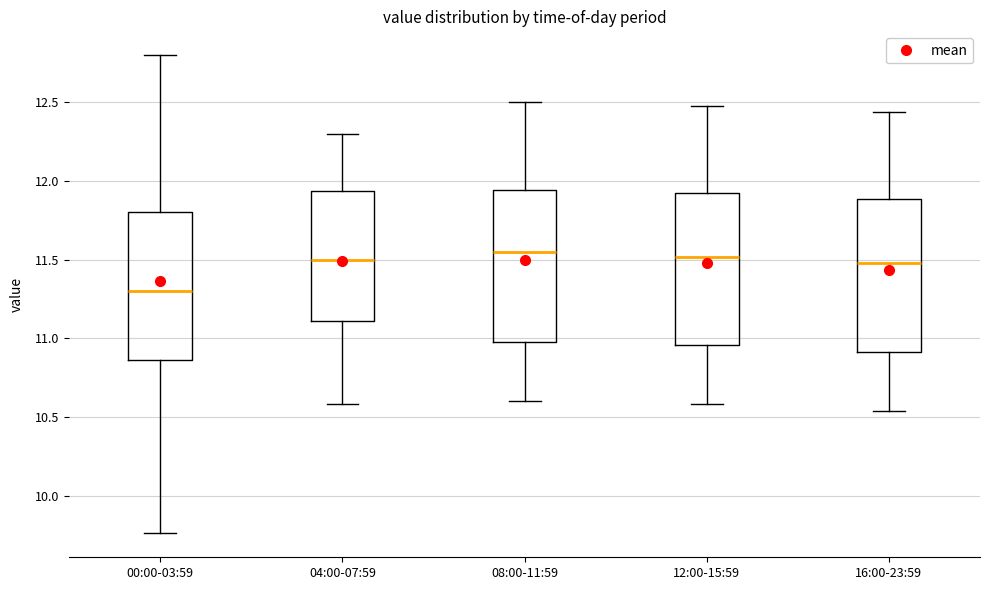

Reading left to right, read every box against the y-axis: the position of its median line, the range the box covers, and the ends of its whiskers. The values are not printed on the chart, so give them approximately, as read against the axis.

00:00-03:59: median 11.30, box 10.85 to 11.80, whiskers 9.75 to 12.80
04:00-07:59: median 11.50, box 11.10 to 11.95, whiskers 10.60 to 12.30
08:00-11:59: median 11.55, box 11.00 to 11.95, whiskers 10.60 to 12.50
12:00-15:59: median 11.50, box 10.95 to 11.95, whiskers 10.60 to 12.50
16:00-23:59: median 11.50, box 10.90 to 11.90, whiskers 10.55 to 12.45